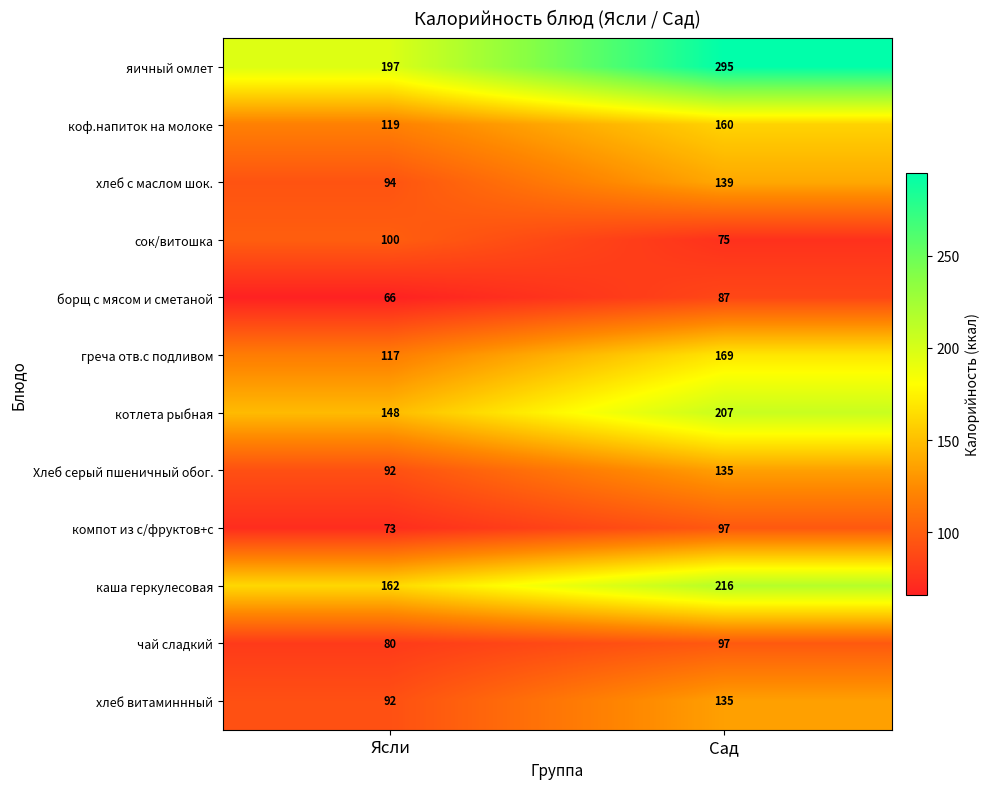

Which series changed the most between Ясли and Сад?

яичный омлет